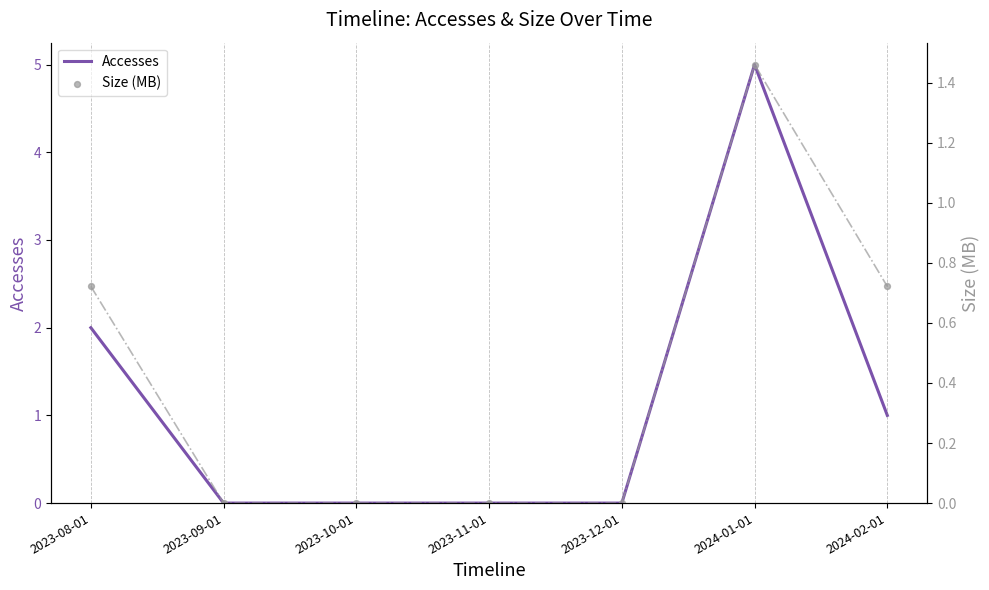

What are all the series names shown in the legend?

Accesses, Size (MB)